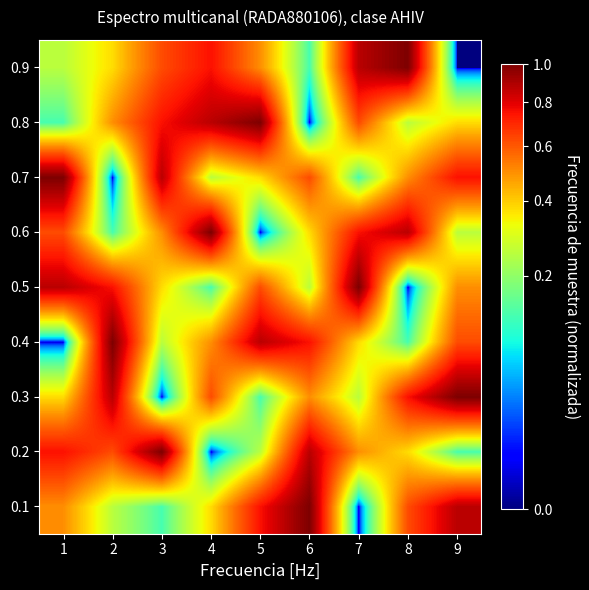

How many series are shown in this chart?

9